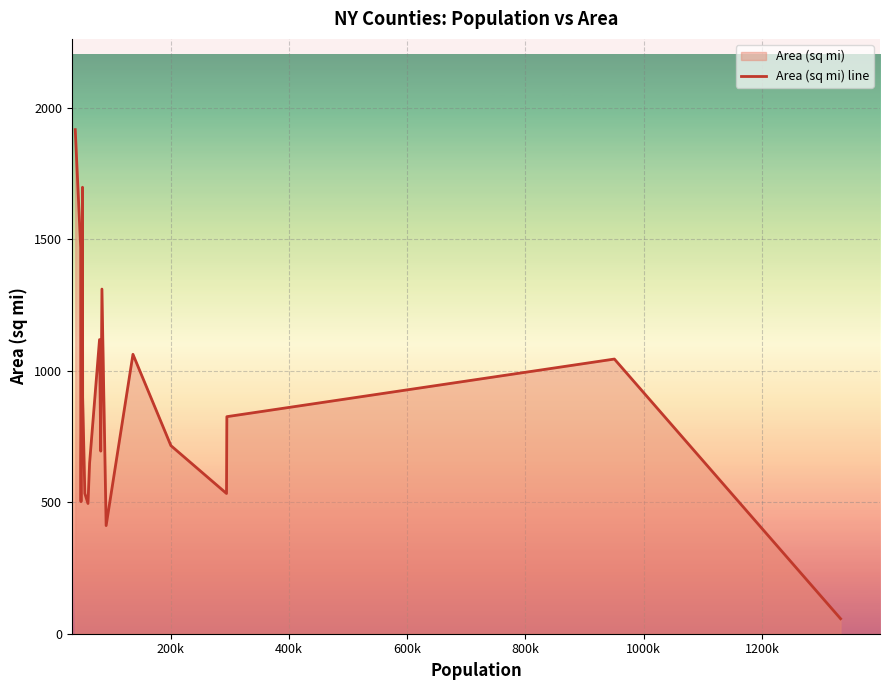

How many values exceed 825?

9